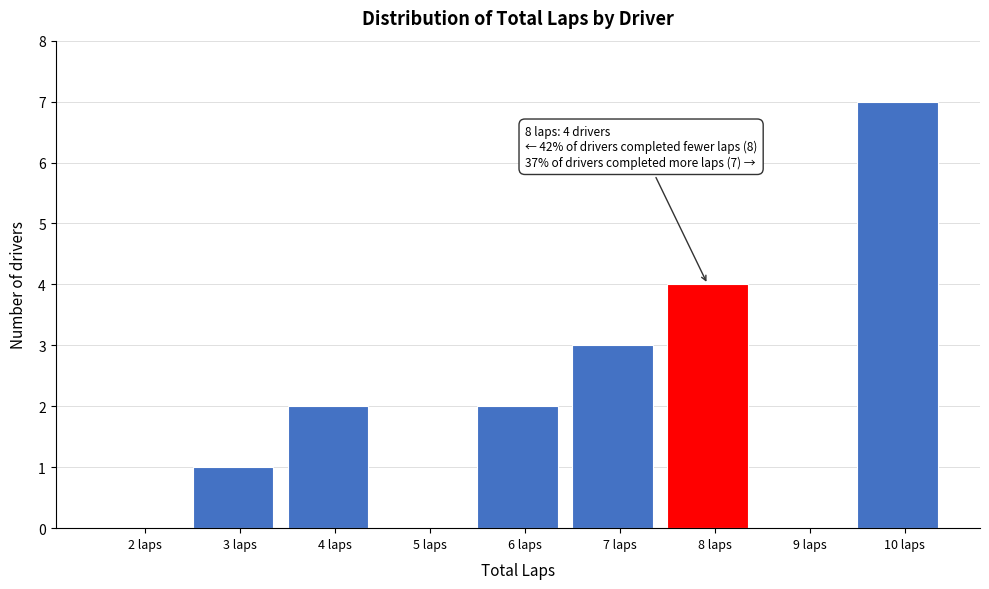

Reading right to left, list all the values displayed in this chart.

10 laps=7	9 laps=0	8 laps=4	7 laps=3	6 laps=2	5 laps=0	4 laps=2	3 laps=1	2 laps=0